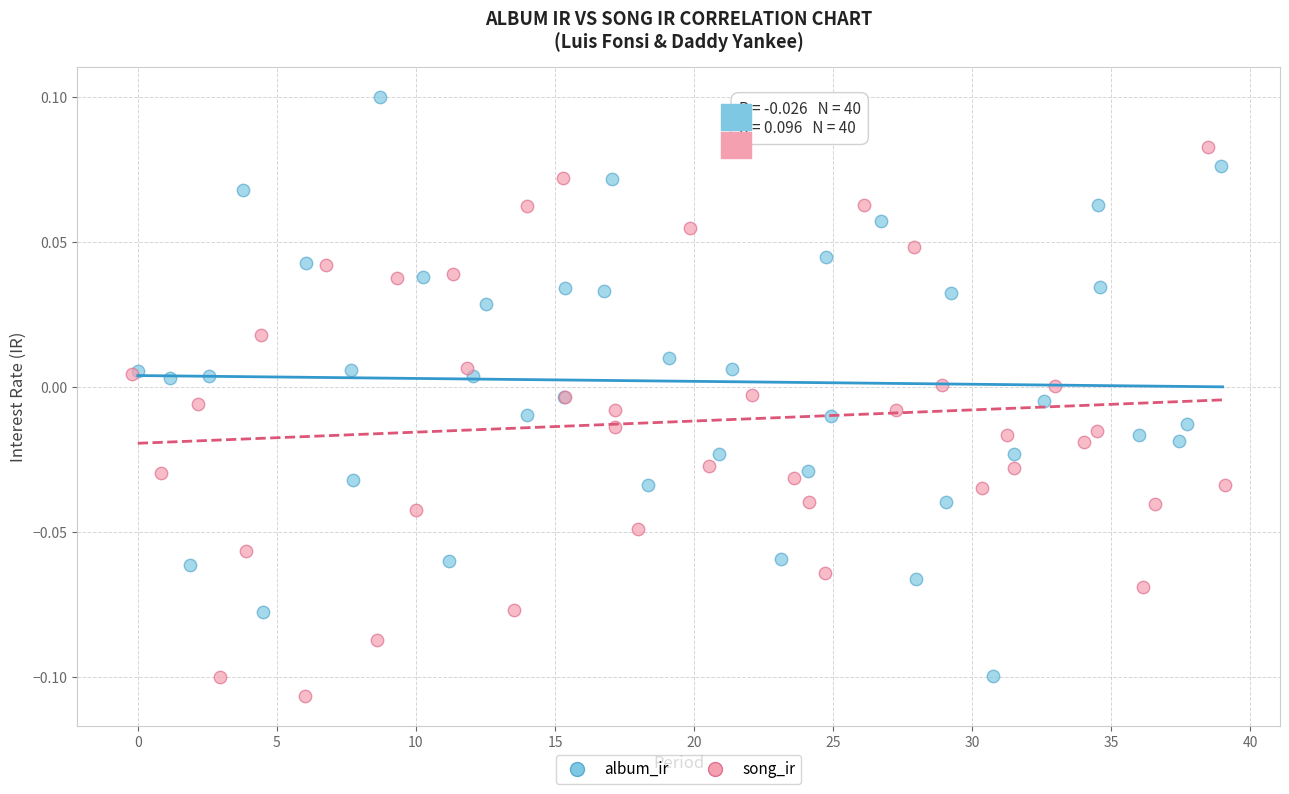

Which series contains the highest Y value?

album_ir